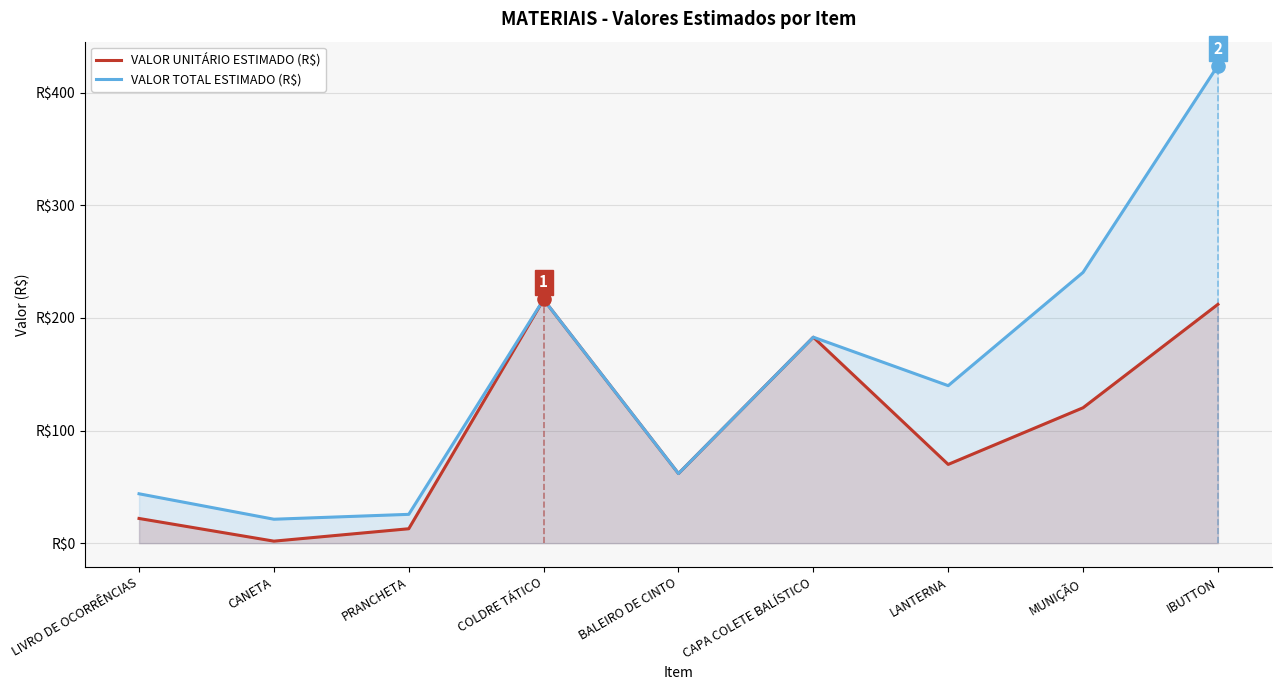

Which series contains the lowest Y value?

VALOR UNITÁRIO ESTIMADO (R$)